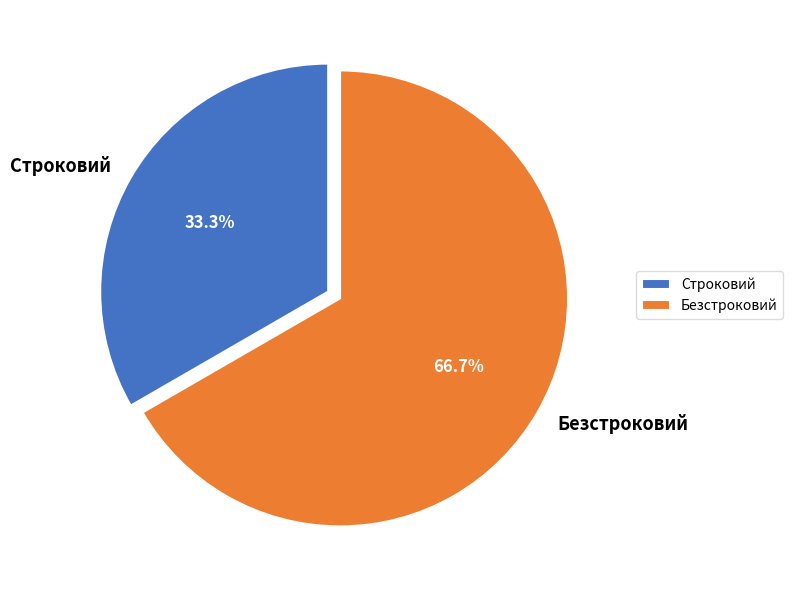

The Строковий slice represents 23% of the pie. True or false?

False